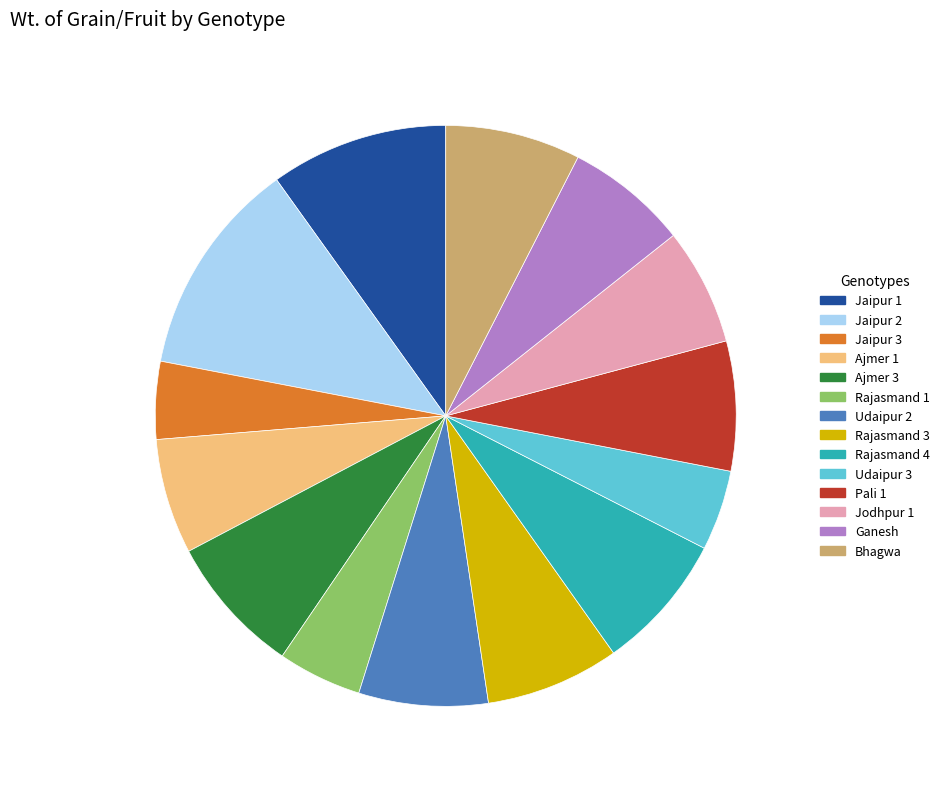

Approximately how many times larger is the value at Udaipur 3 compared to Udaipur 2?

0.6